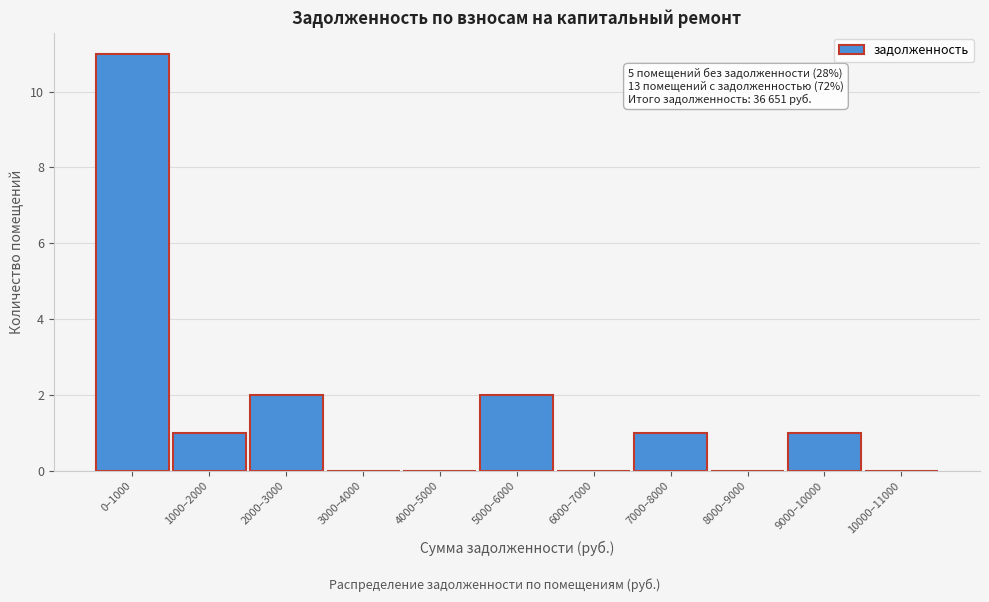

Reading left to right, what are all the values shown in this chart?

0–1000=11	1000–2000=1	2000–3000=2	3000–4000=0	4000–5000=0	5000–6000=2	6000–7000=0	7000–8000=1	8000–9000=0	9000–10000=1	10000–11000=0